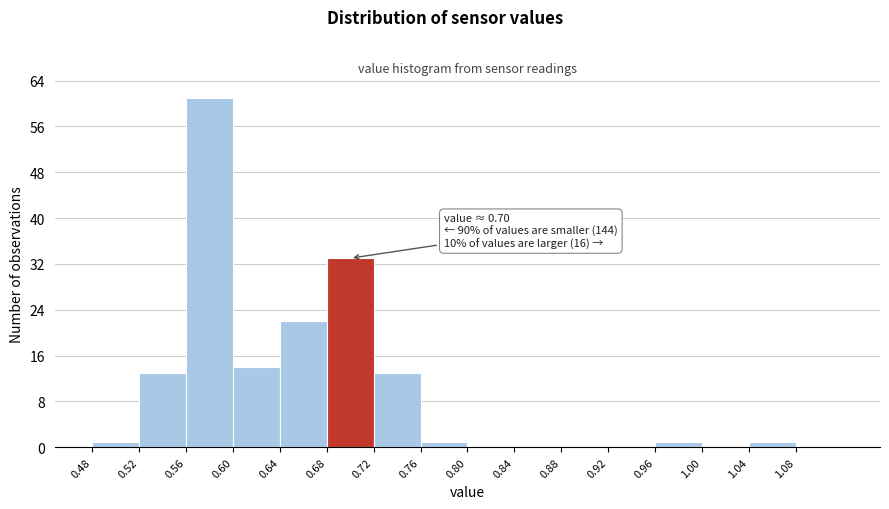

Over which range of the x-axis is the bar tallest?

0.56 to 0.60